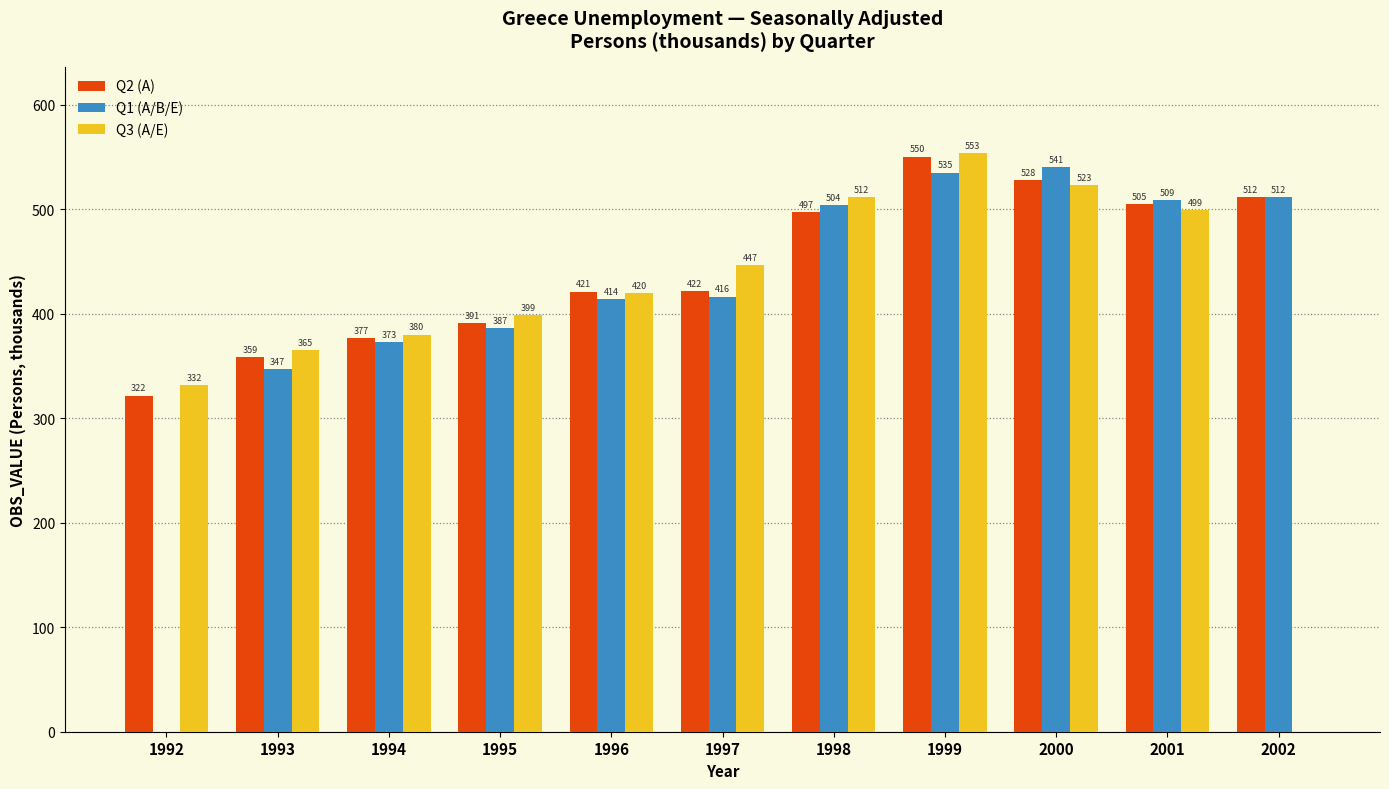

What value does the Q1 (A/B/E) series have at 1998?

504.3